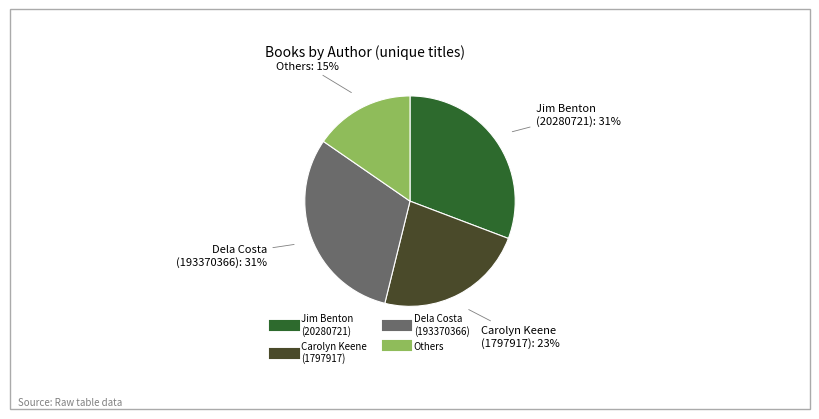

Is there a majority slice in this chart?

No